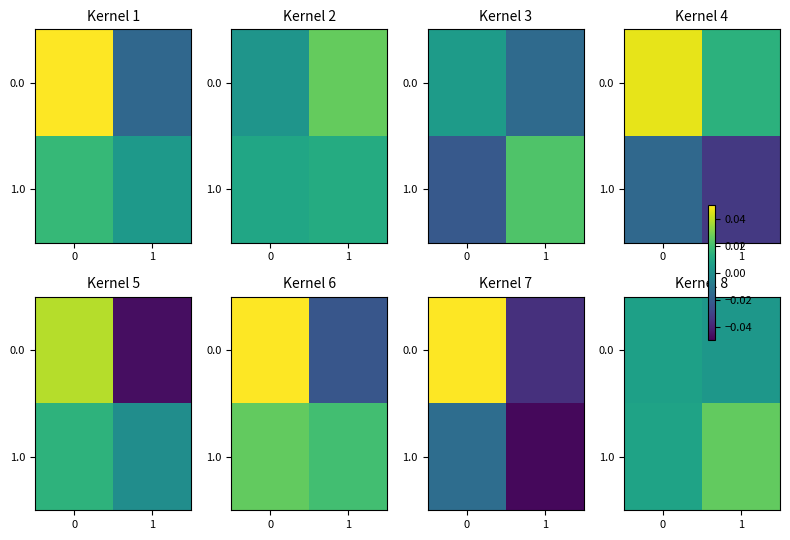

At which label is 0.0 closest to 0?

1